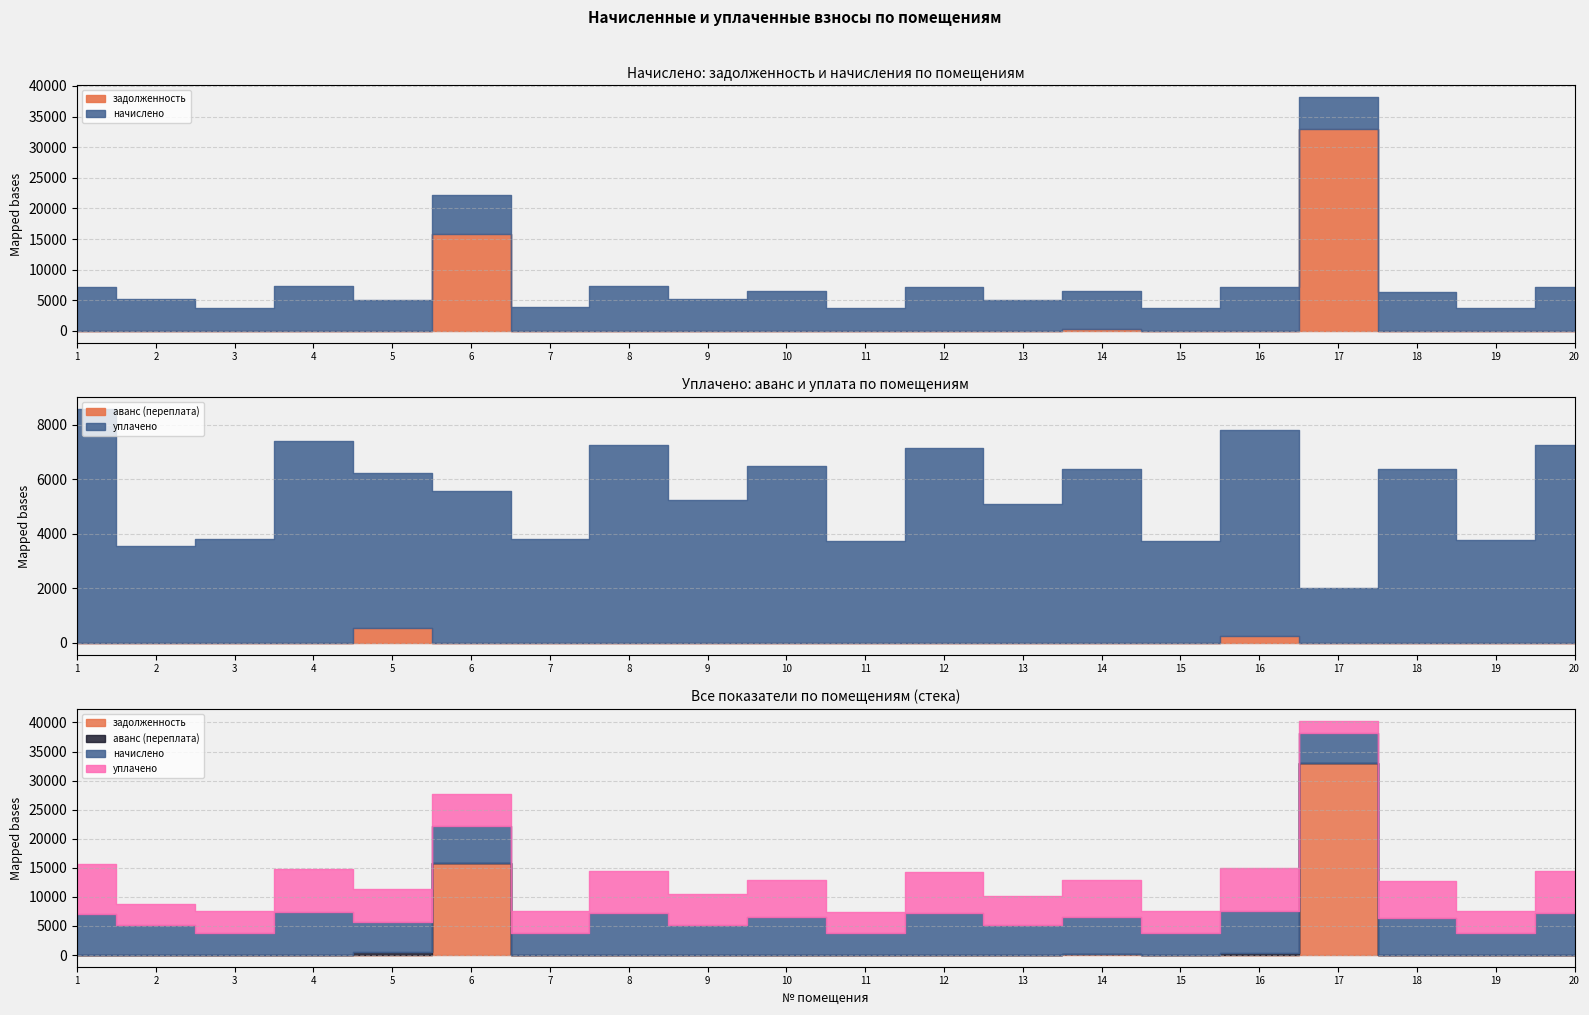

Reading left to right, extract all data points from this chart.

начислено: 7104.2	5228.8	3812.9	7402.3	5092.2	6321.8	3837.8	7265.7	5228.8	6483.2	3738.4	7141.5	5104.6	6359.0	3750.8	7253.3	5191.6	6359.0	3788.1	7240.9
уплачено: 8568.6	3542.3	3812.9	7402.3	5658.0	5568.5	3806.9	7265.7	5228.8	6483.2	3738.4	7141.5	5104.6	6359.0	3750.8	7521.9	2028.6	6359.0	3788.1	7240.9
задолженность: 0.0	0.0	0.0	0.0	0.0	15831.1	0.0	0.0	0.0	0.0	0.0	0.0	0.0	235.5	0.0	0.0	33005.7	0.0	0.0	0.0
аванс (переплата): 0.0	0.0	0.0	0.0	565.8	0.0	0.0	0.0	0.0	0.0	0.0	0.0	0.0	0.0	0.0	268.6	0.0	0.0	0.0	0.0